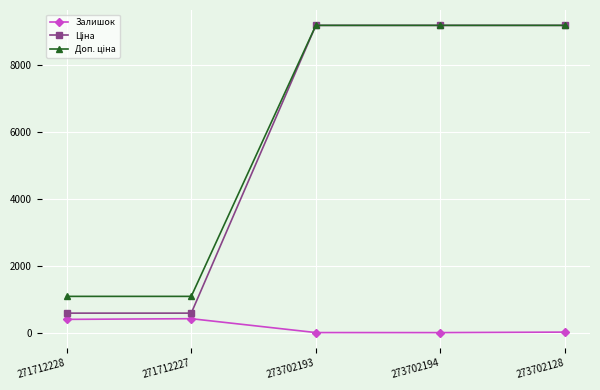

At which category does Залишок reach its first local peak?

271712227